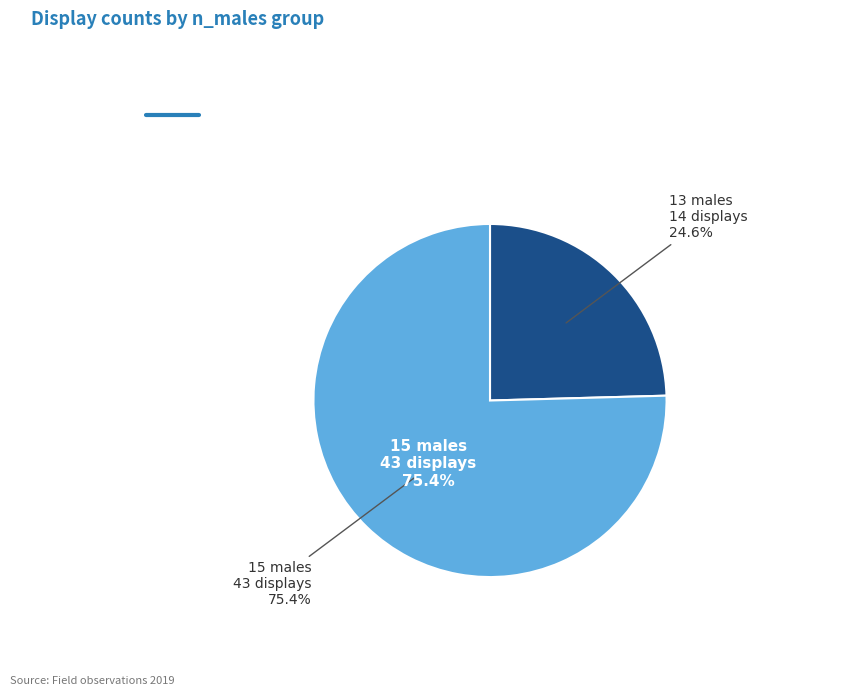

Which has a higher value, 13 males or 15 males?

15 males